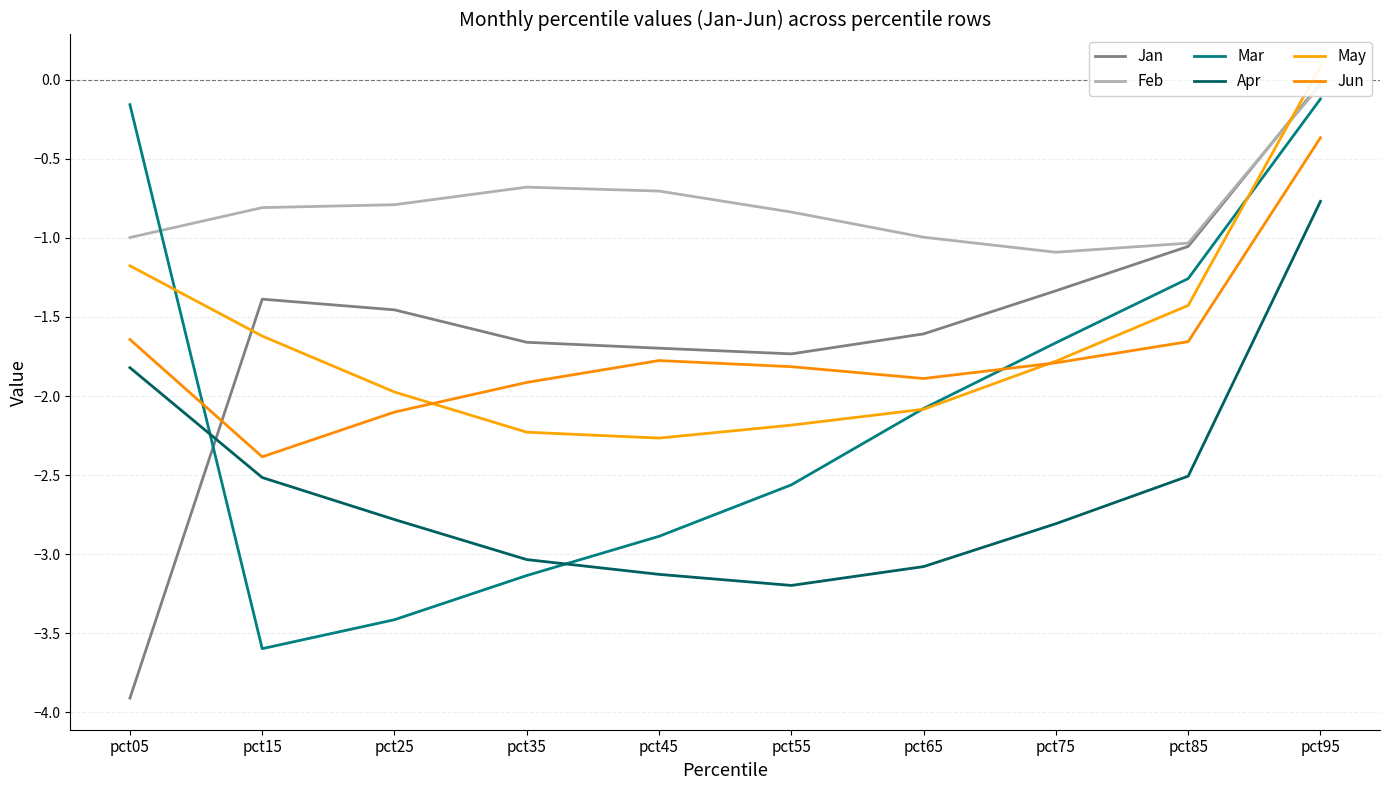

What is the difference between the second highest and second lowest values in the Feb series?

0.4